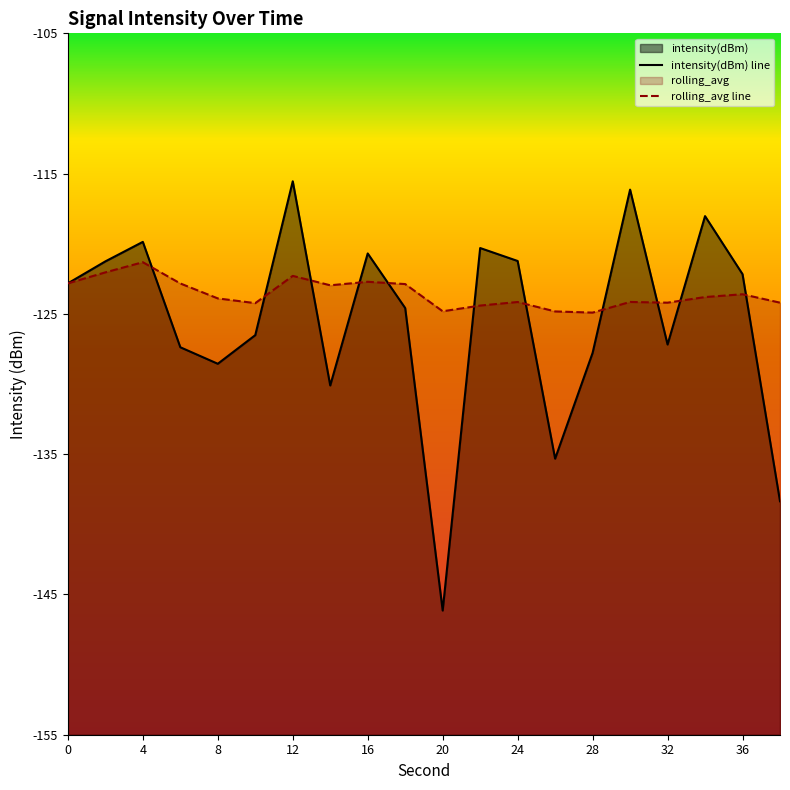

True or false: rolling_avg and intensity(dBm) cross at least once.

True